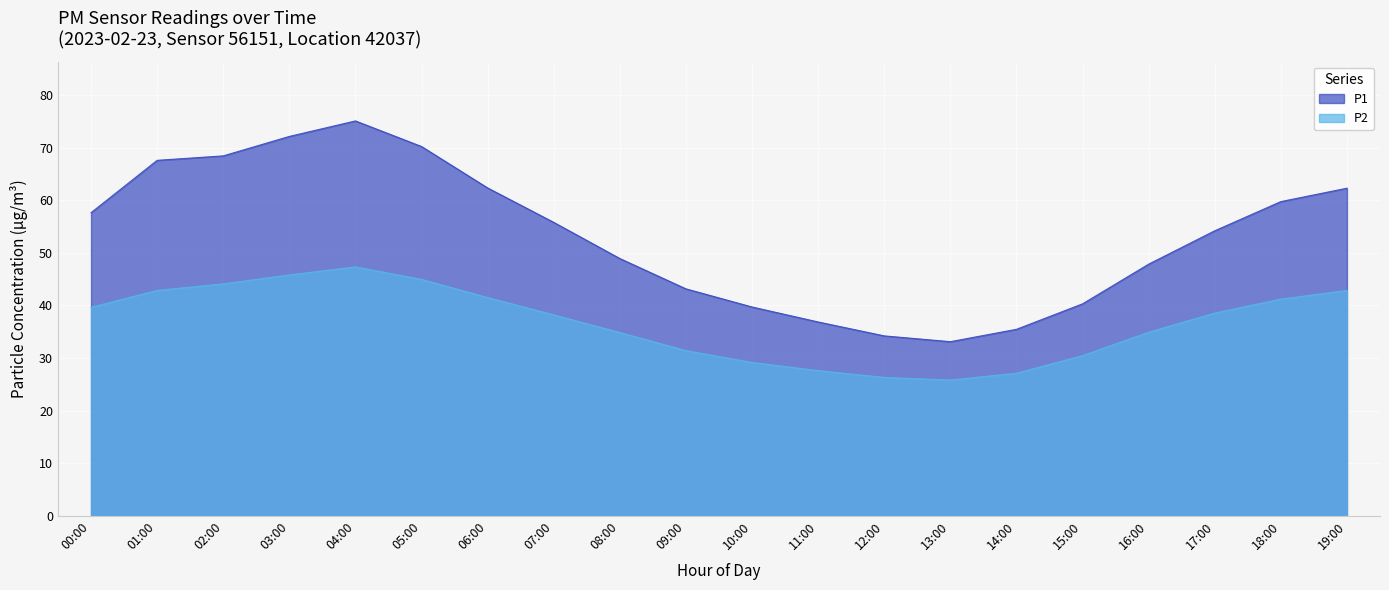

The P1 series shows 47.9 at 16:00. True or false?

True